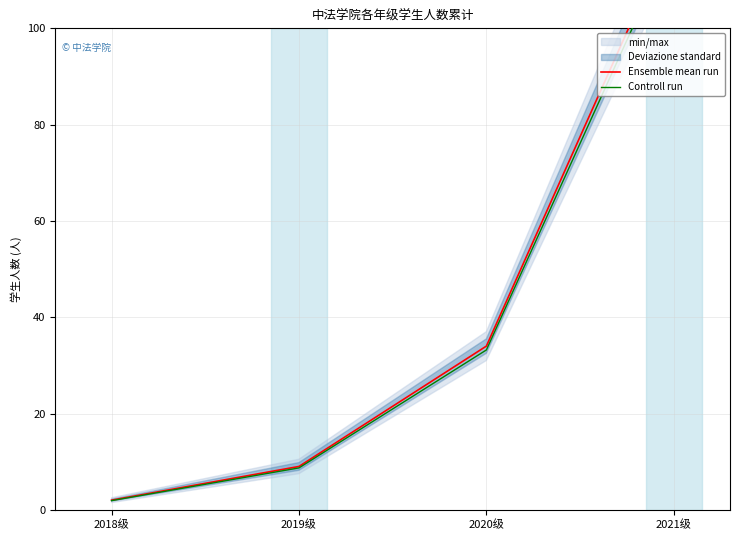

Which series has the widest spread of values?

Ensemble mean run